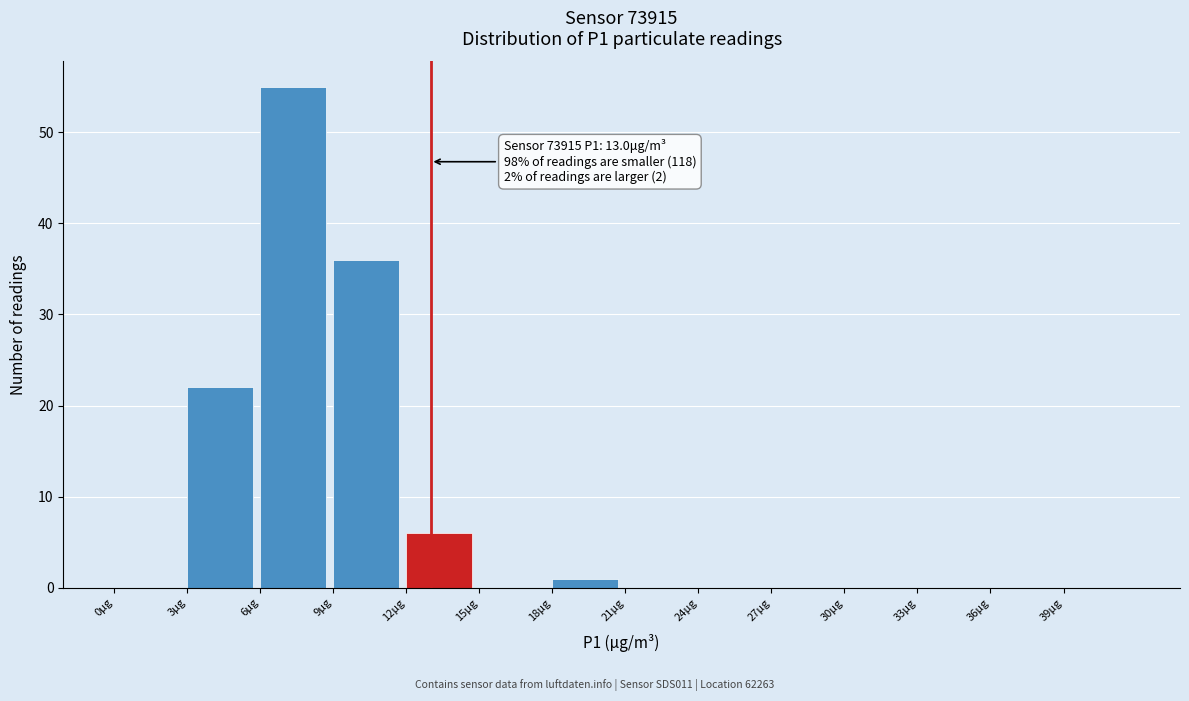

Which range on the x-axis has the tallest bar?

6 to 9